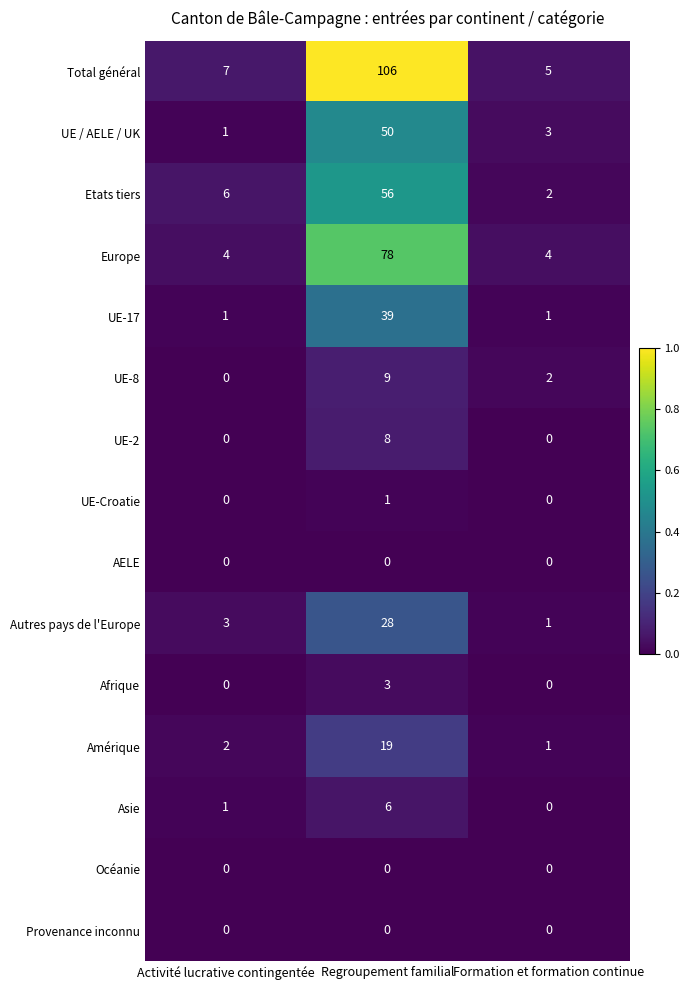

At which category is the sum across all series the highest?

Regroupement familial